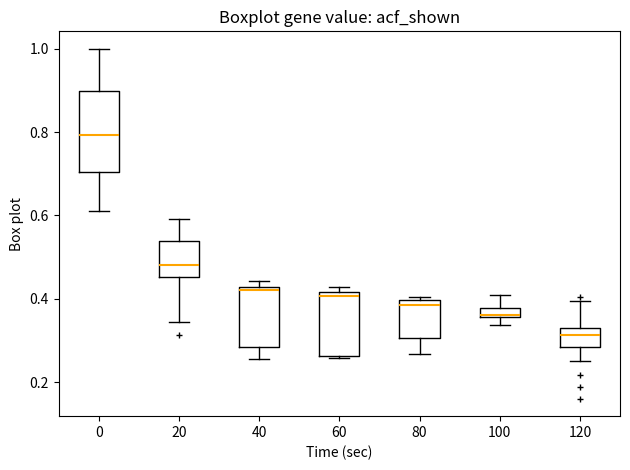

Which box has the highest median line?

0